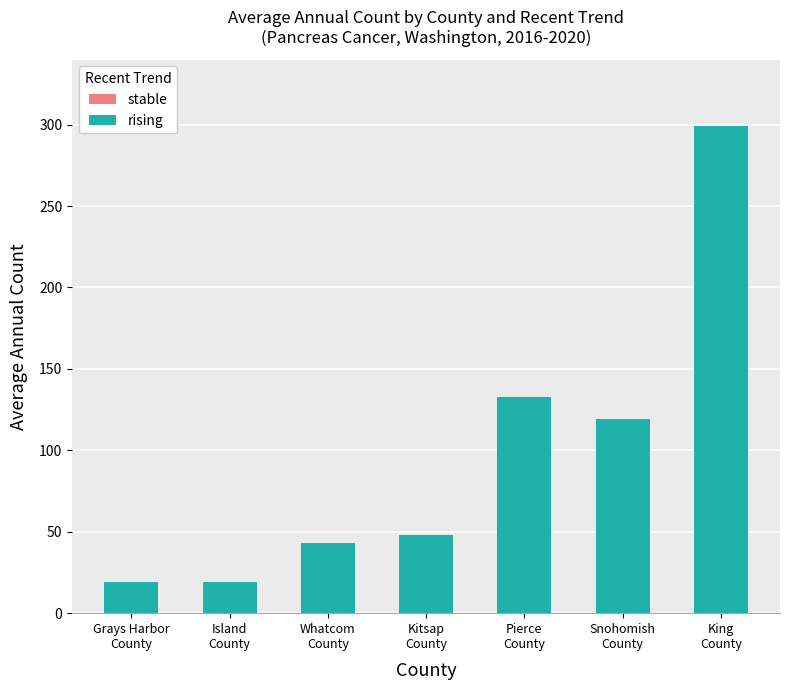

What is the average value?

97